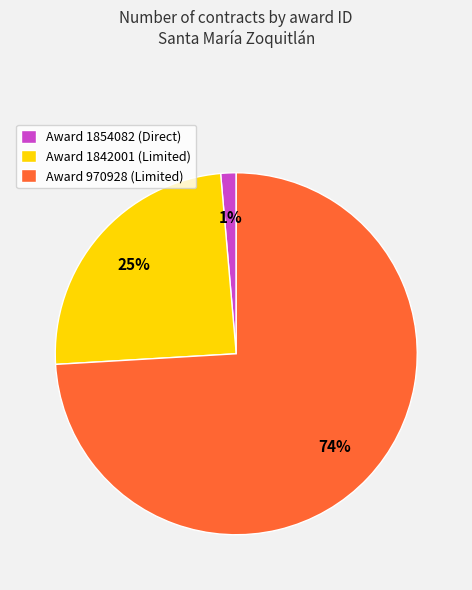

Do Award 1842001 (Limited) and Award 1854082 (Direct) together represent more than half of the pie?

No